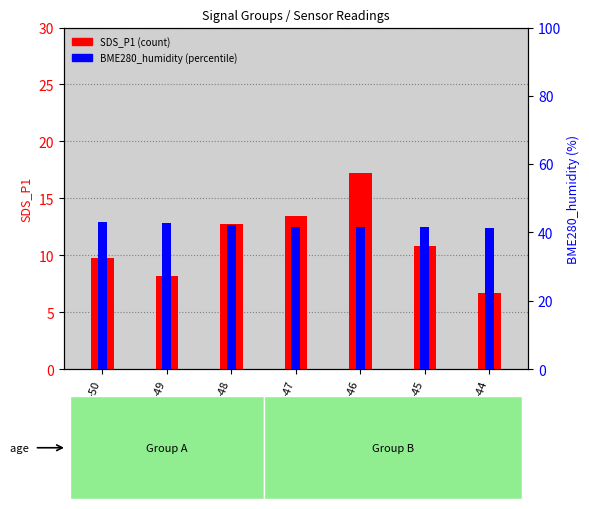

At how many categories does at least one series exceed 31?

7